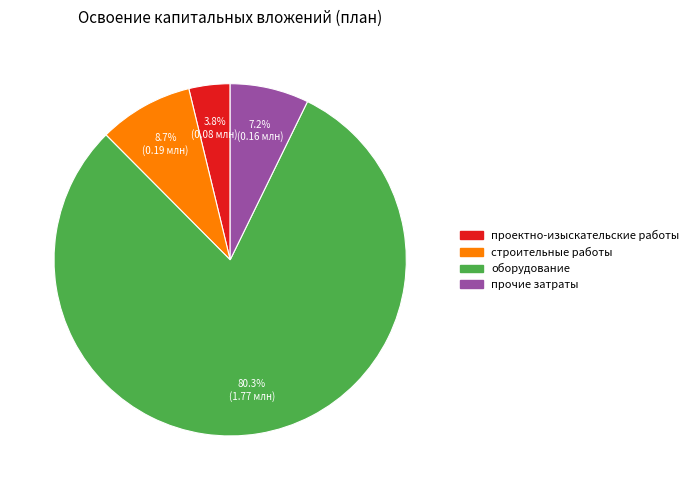

Rank the categories by value from highest to lowest.

оборудование, строительные работы, прочие затраты, проектно-изыскательские работы